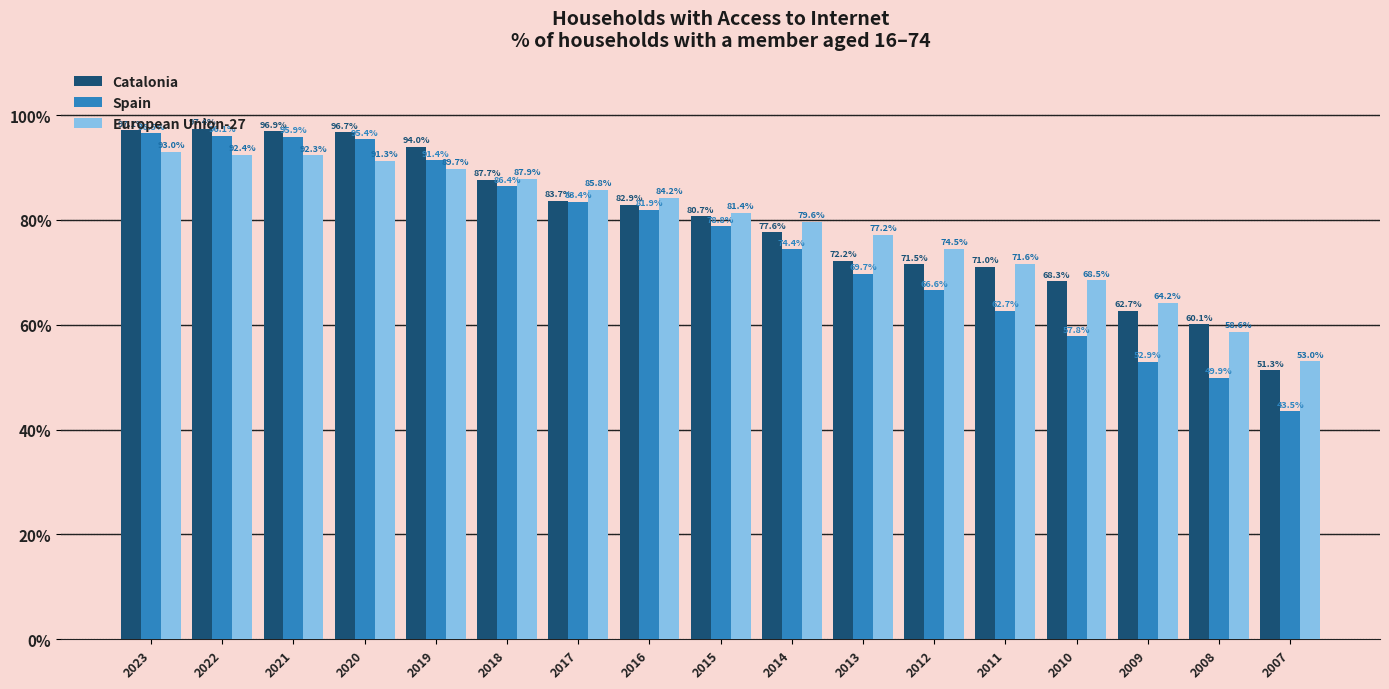

How many data points in European Union-27 are less than 81?

8